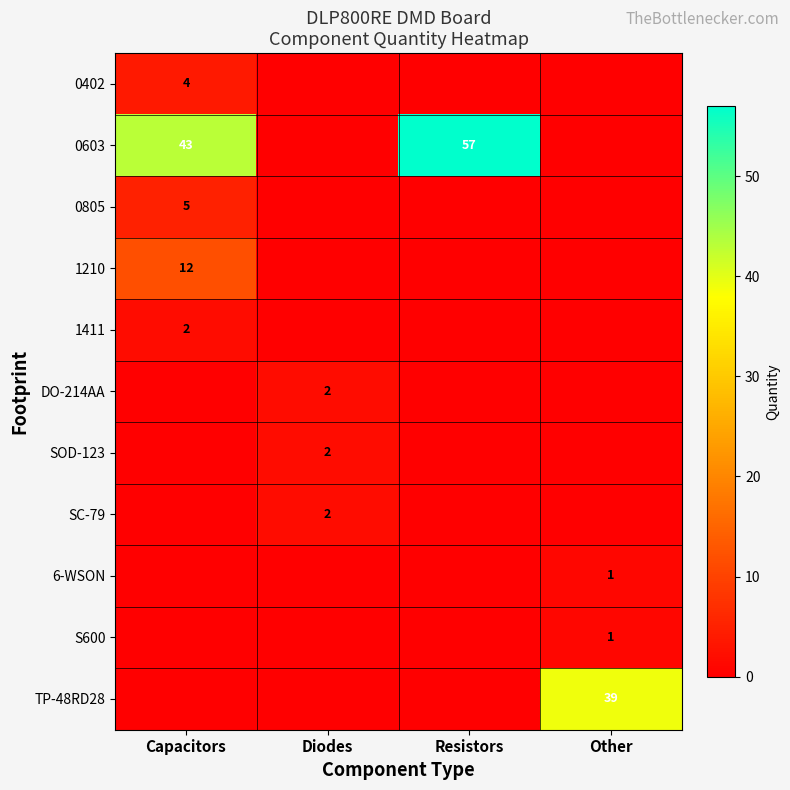

Is it true that S600 equals 2 at Other?

False